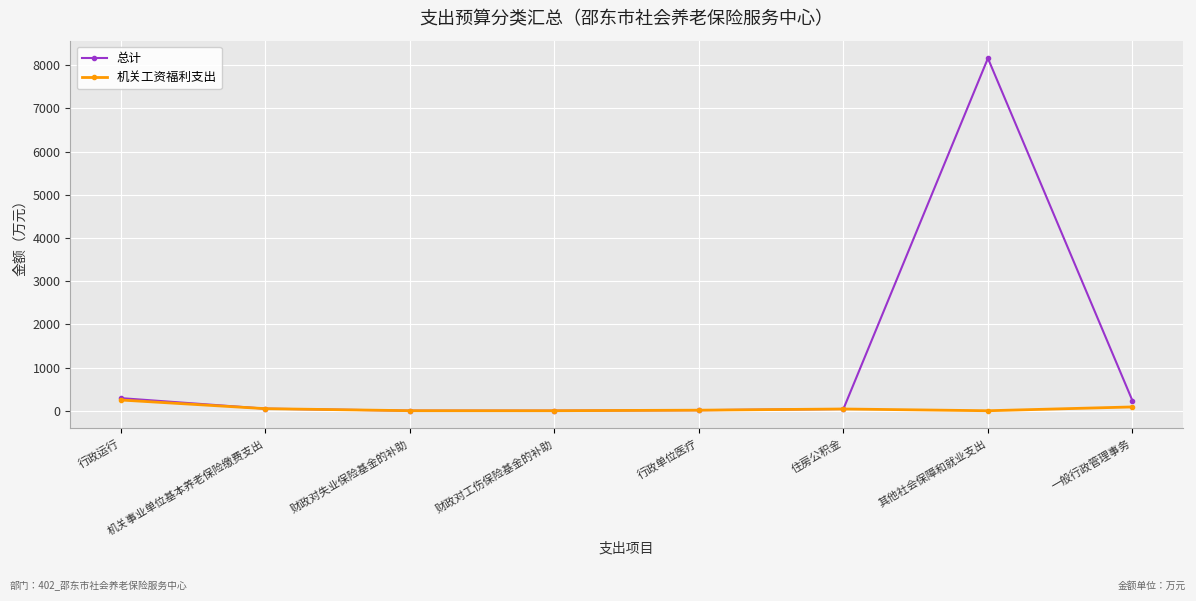

What is the label of the 2nd point from the right?

其他社会保障和就业支出